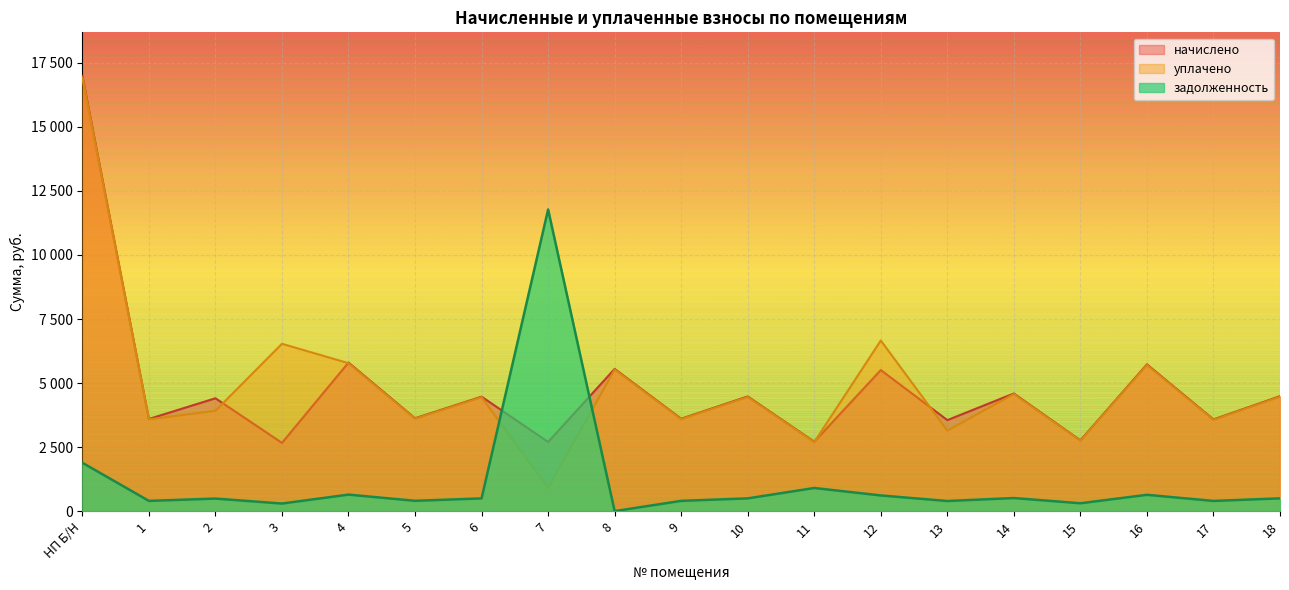

At how many categories does at least one series exceed 12135?

1